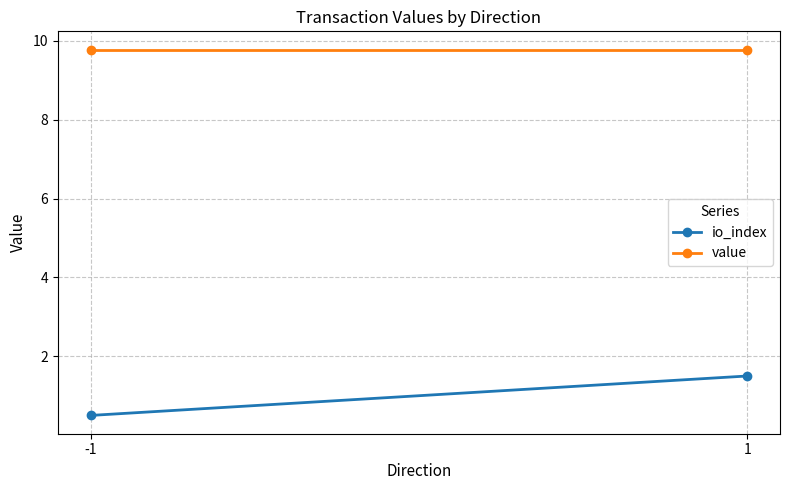

True or false: value has a value of 9.8 at -1.

True